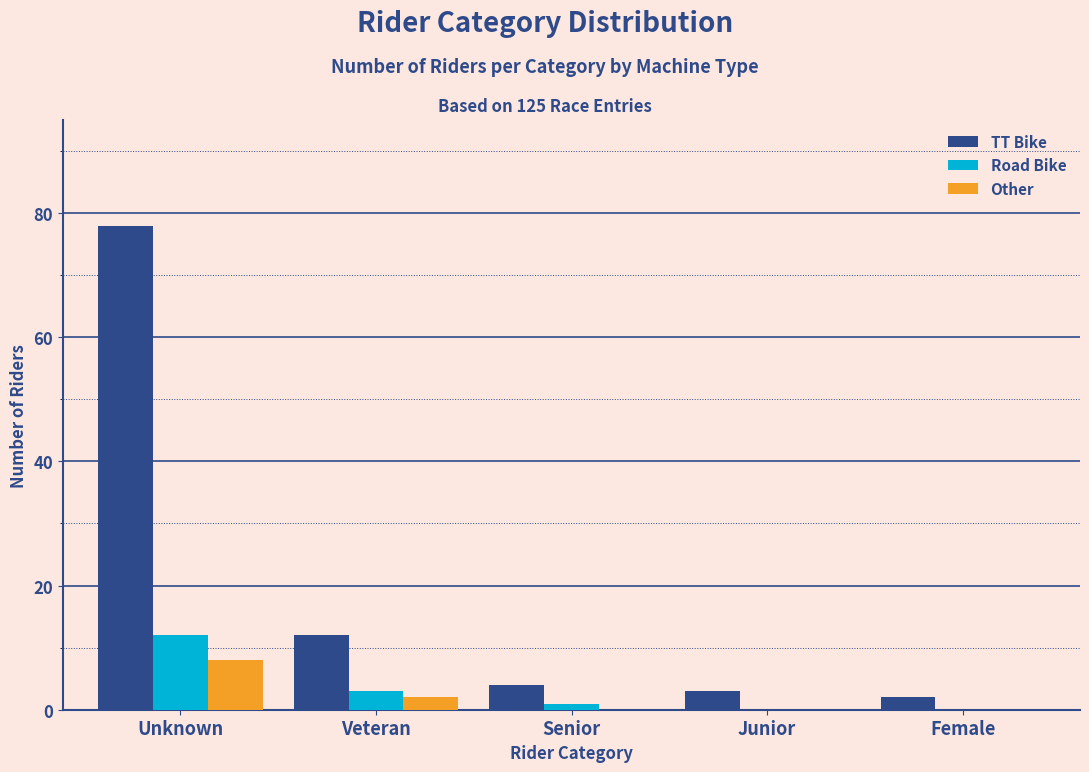

Reading left to right, extract all data points from this chart.

TT Bike: Unknown=78	Veteran=12	Senior=4	Junior=3	Female=2
Road Bike: Unknown=12	Veteran=3	Senior=1	Junior=0	Female=0
Other: Unknown=8	Veteran=2	Senior=0	Junior=0	Female=0